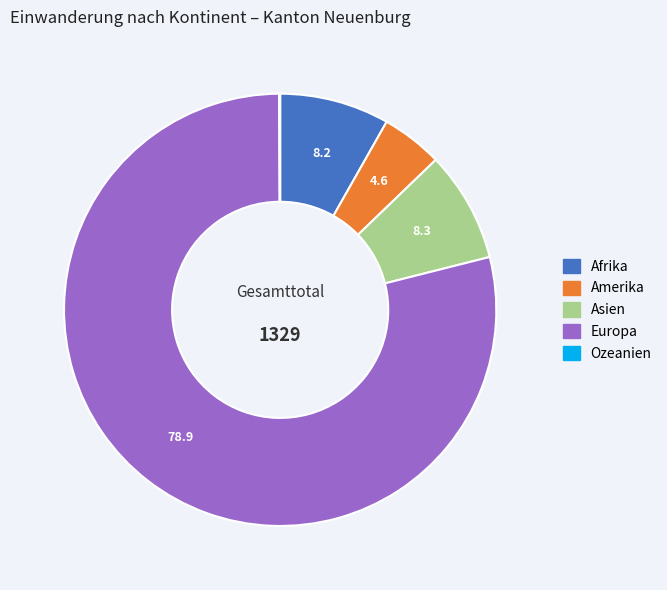

Which slice is the largest?

Europa